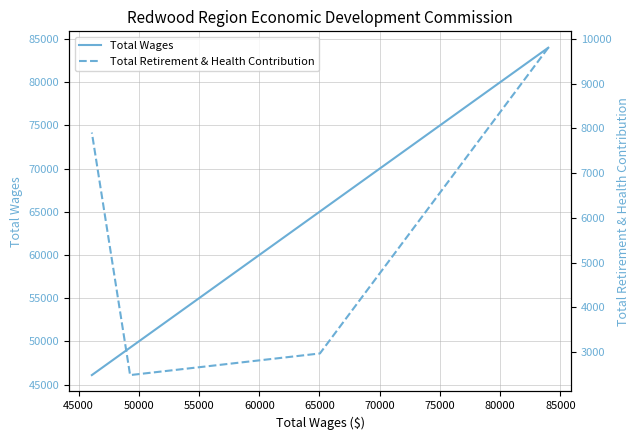

Rank the series by their maximum value, from lowest to highest.

Total Retirement & Health Contribution, Total Wages